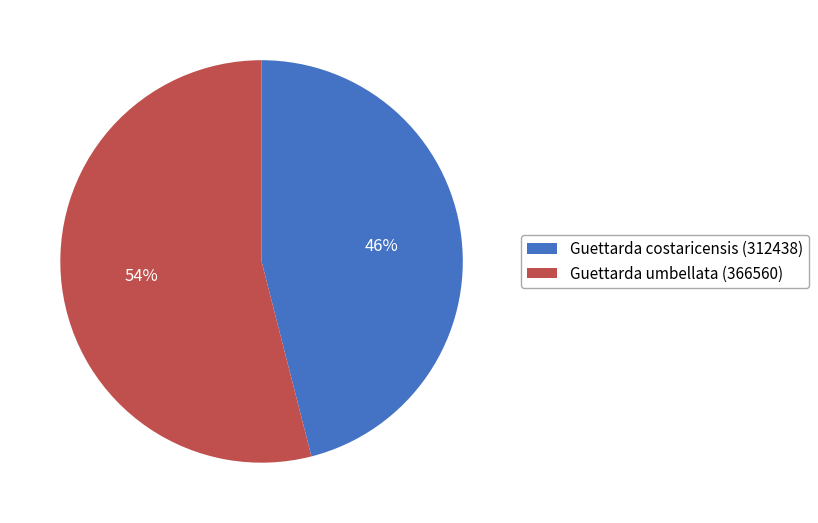

True or false: Guettarda costaricensis (312438) accounts for 61% of the total.

False